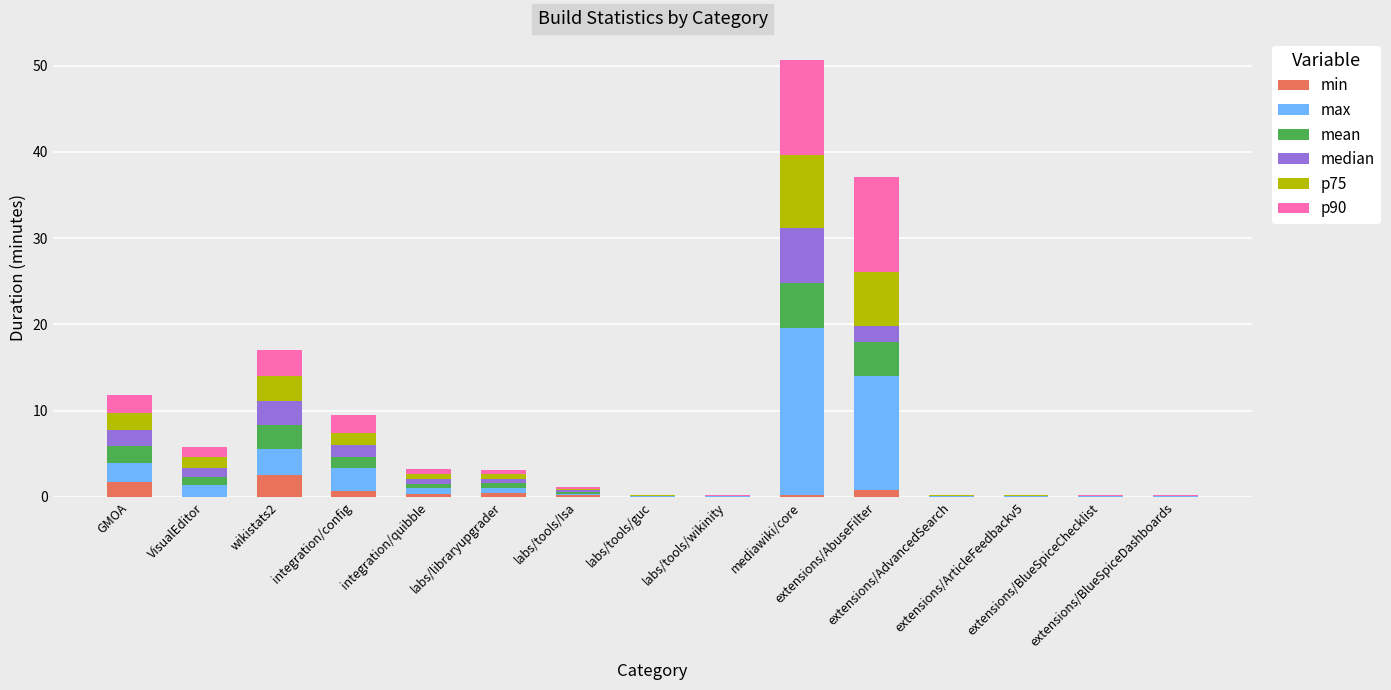

List the series in order of their peak value, lowest first.

min, mean, median, p75, p90, max